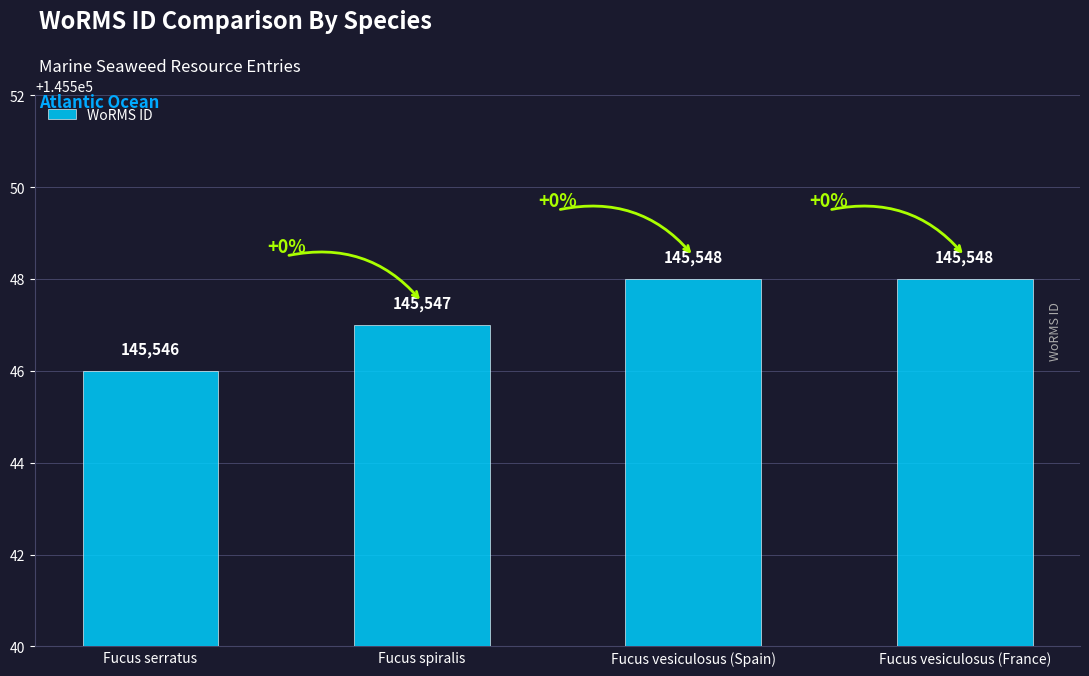

How many bars are there in total?

4